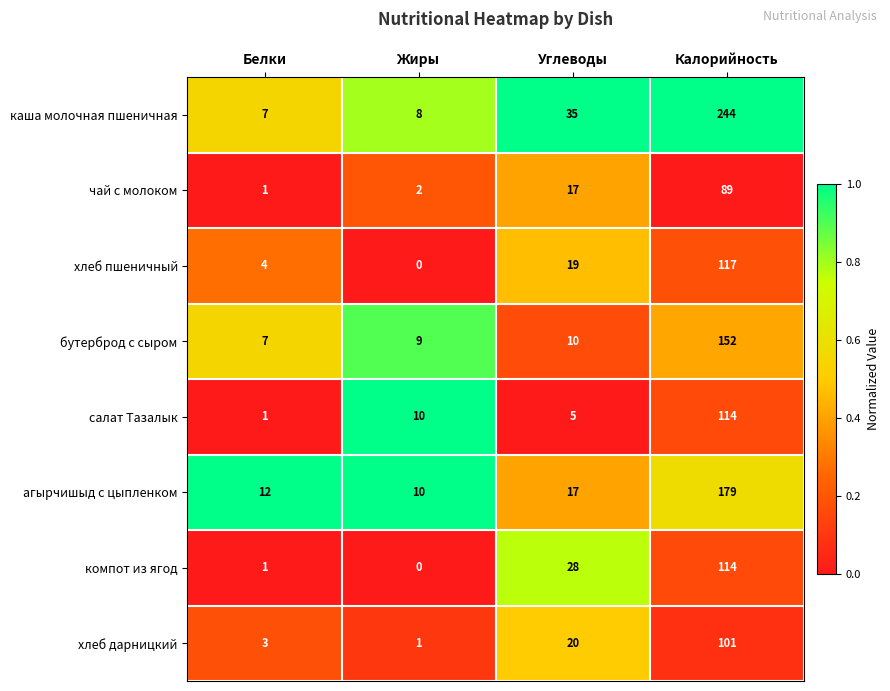

What value does the салат Тазалык series have at Углеводы, to the nearest 5?

5